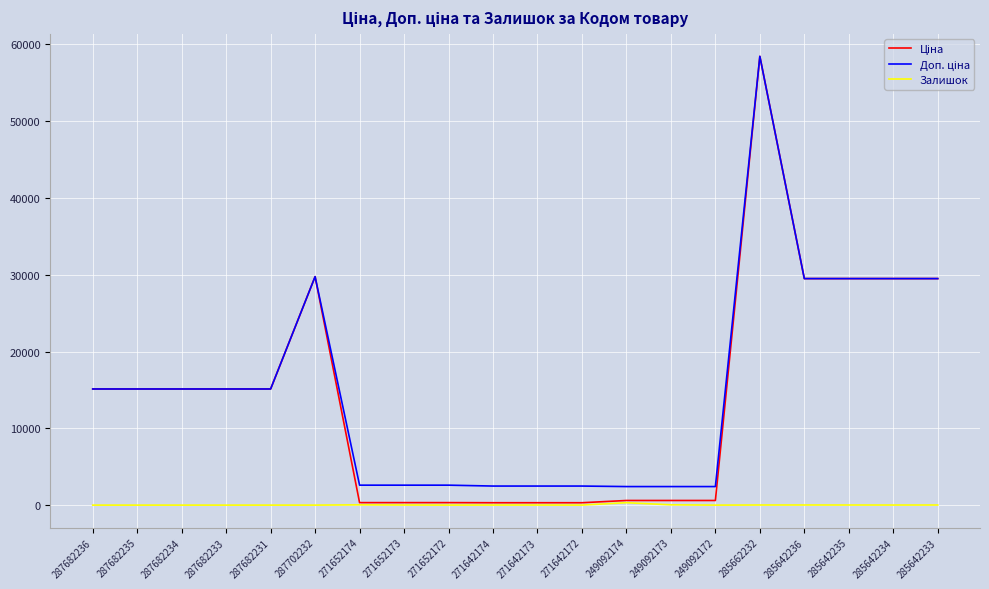

Is this an area chart (filled region under the line)?

No